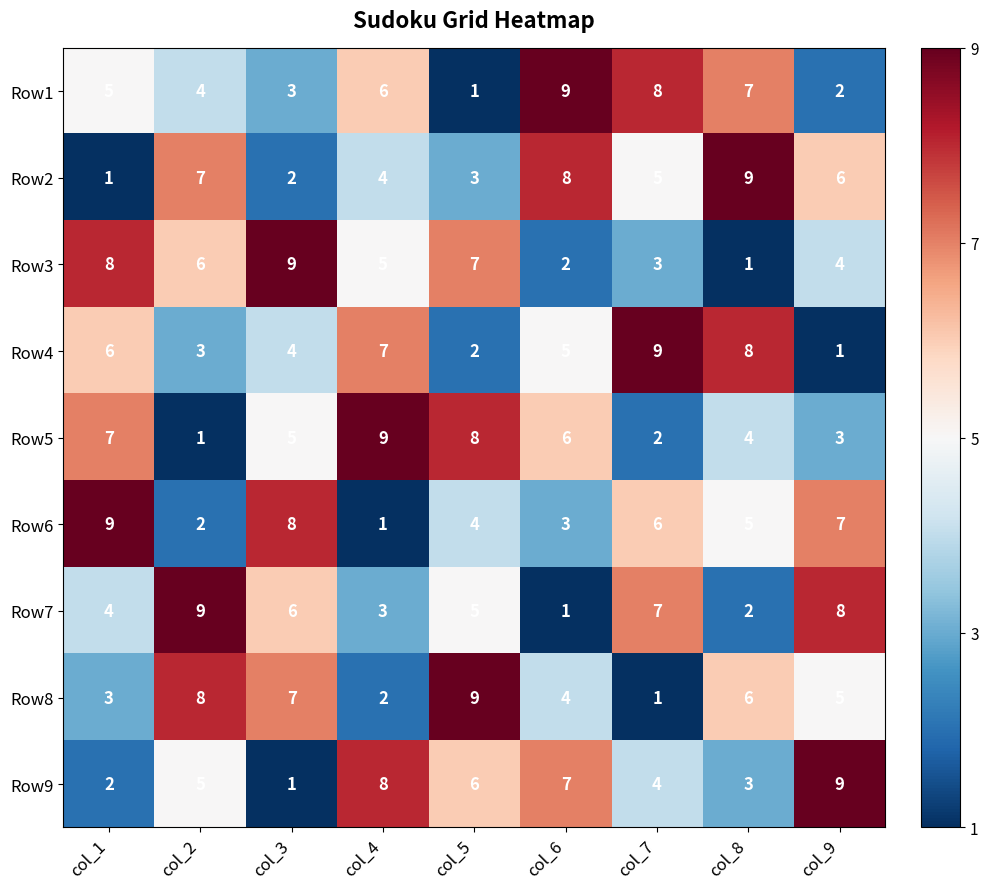

Read the Row3 value at col_4.

5